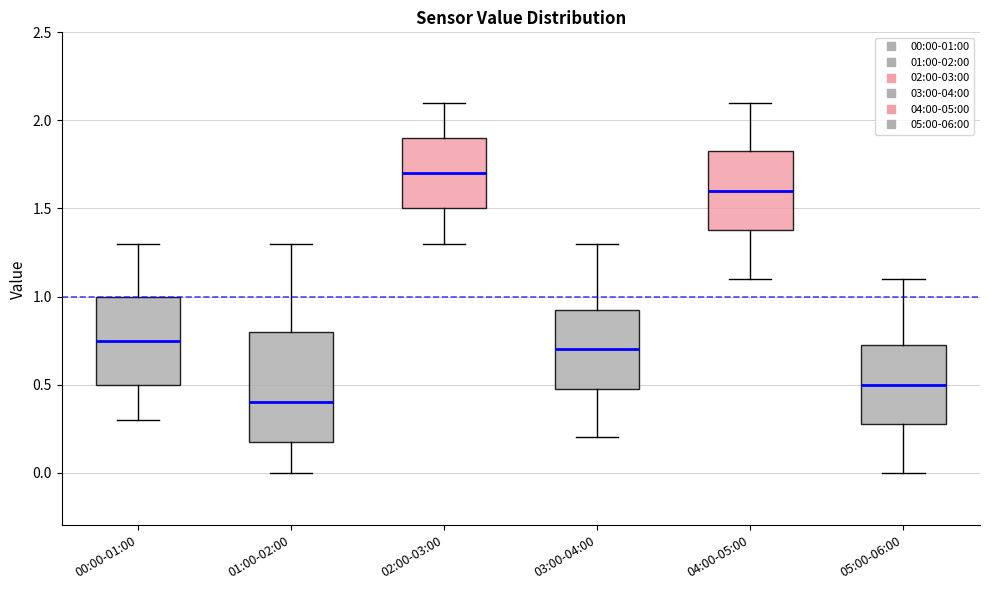

Which box's median line is the highest?

02:00-03:00